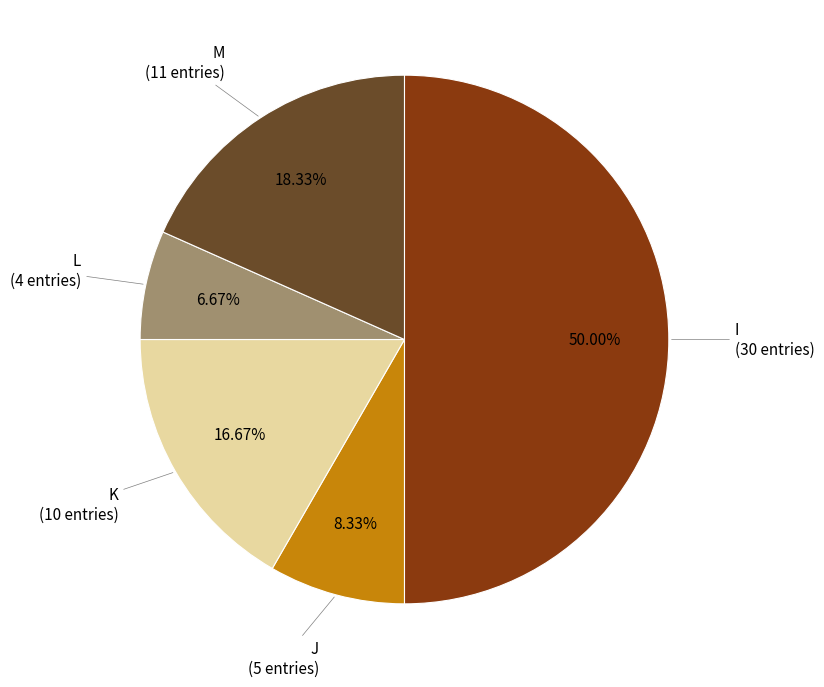

Rank the categories by value from lowest to highest.

L, J, K, M, I